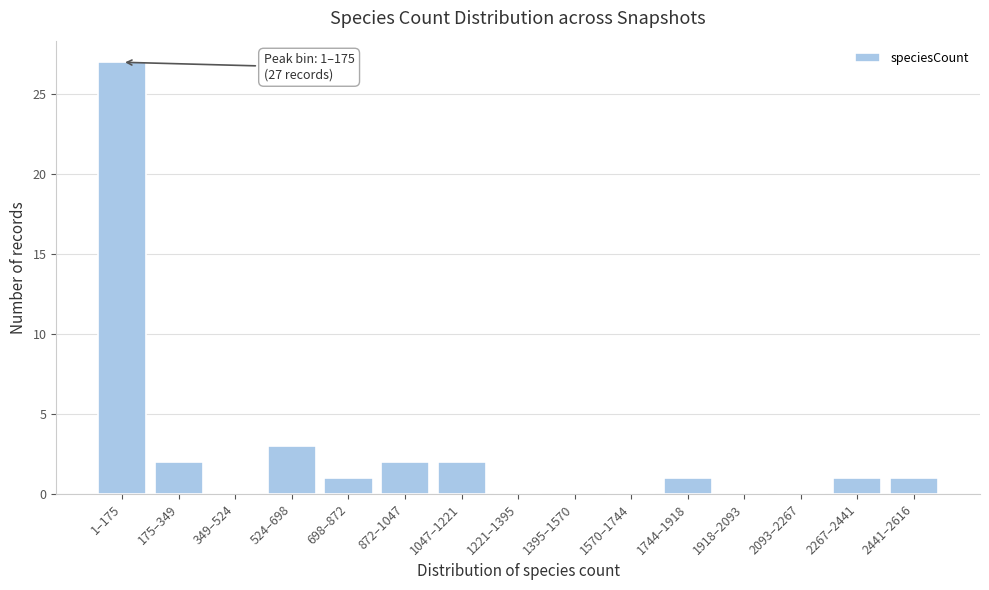

Is it true that the value at 524–698 is 5?

False